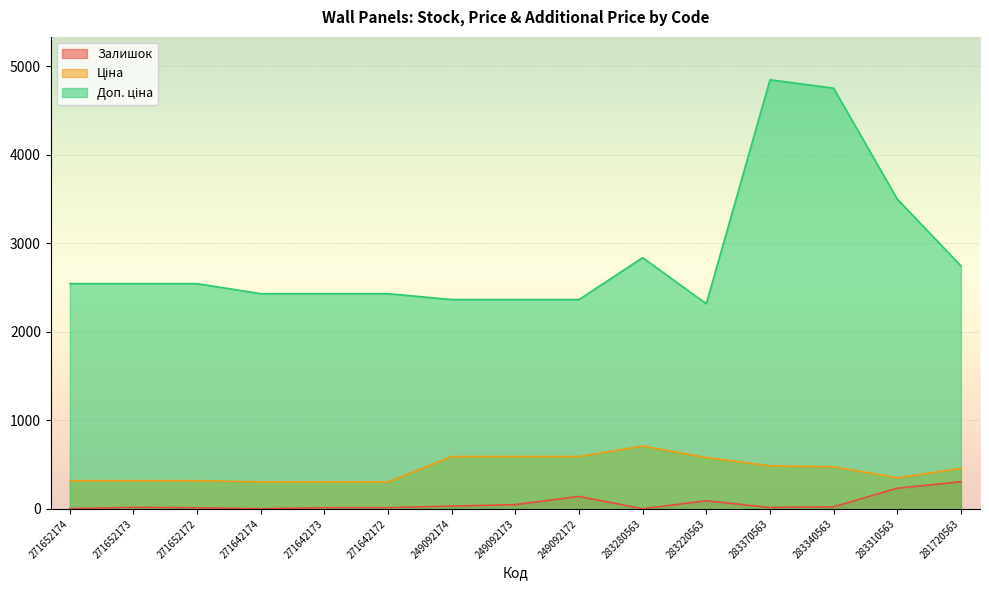

Read the Доп. ціна value at 283280563.

2836.6